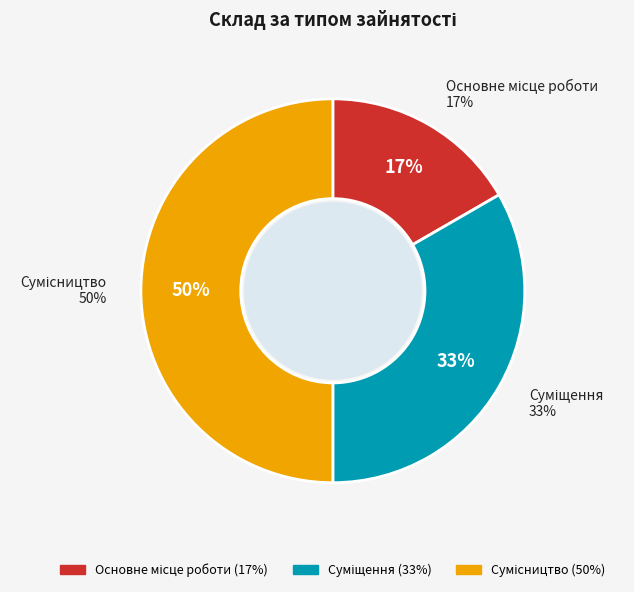

True or false: Основне місце роботи accounts for 17% of the total.

True